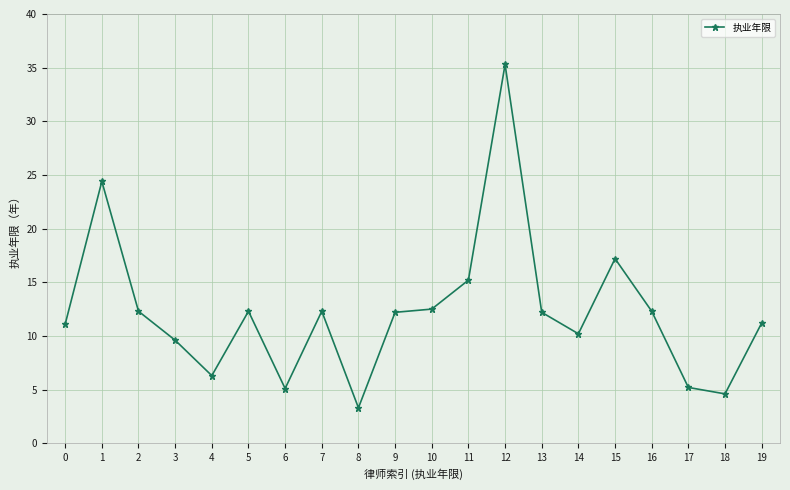

How many lines are shown in the chart?

1